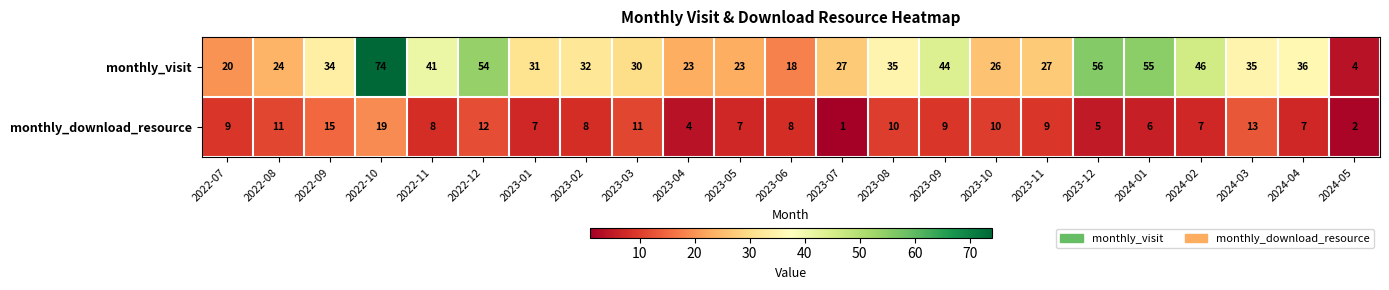

Between 2024-01 and 2024-03, which series saw the biggest shift?

monthly_visit